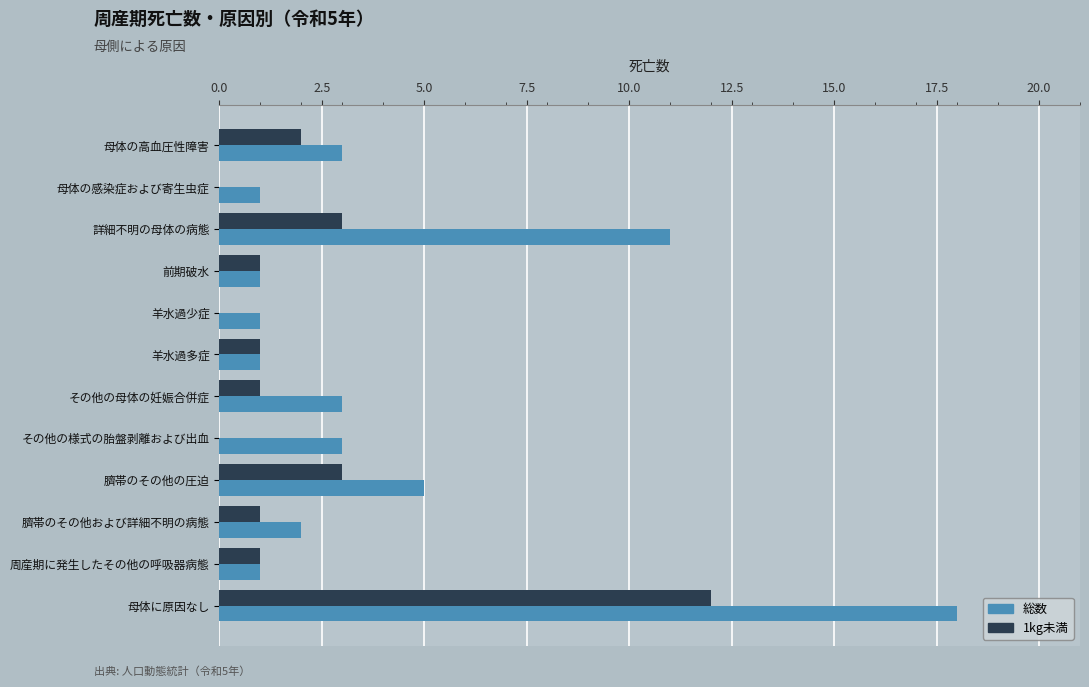

The value of 1kg未満 at 詳細不明の母体の病態 is 5. True or false?

False